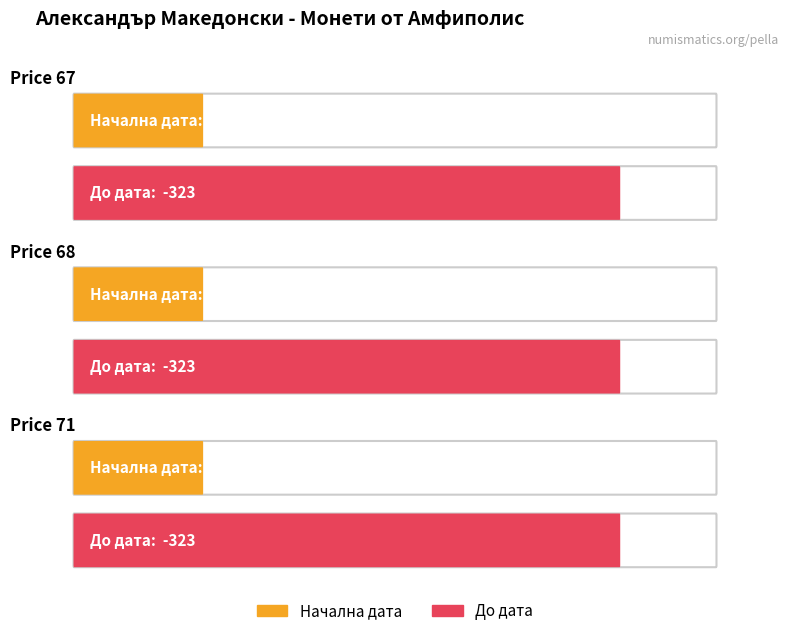

Count the number of categories in the chart.

3